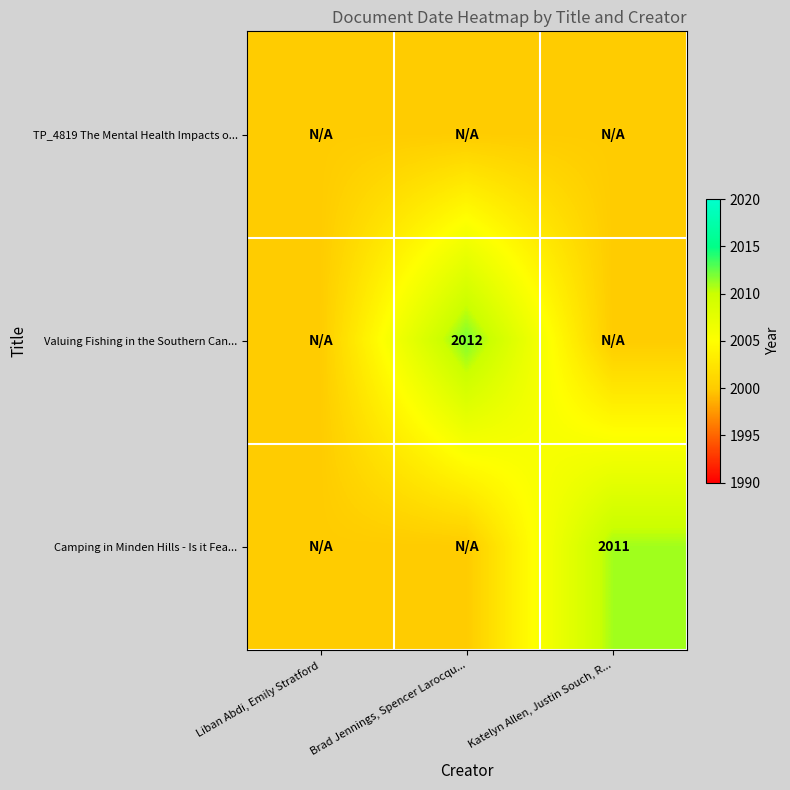

Which category has the highest value across all series?

Brad Jennings, Spencer Larocqu...